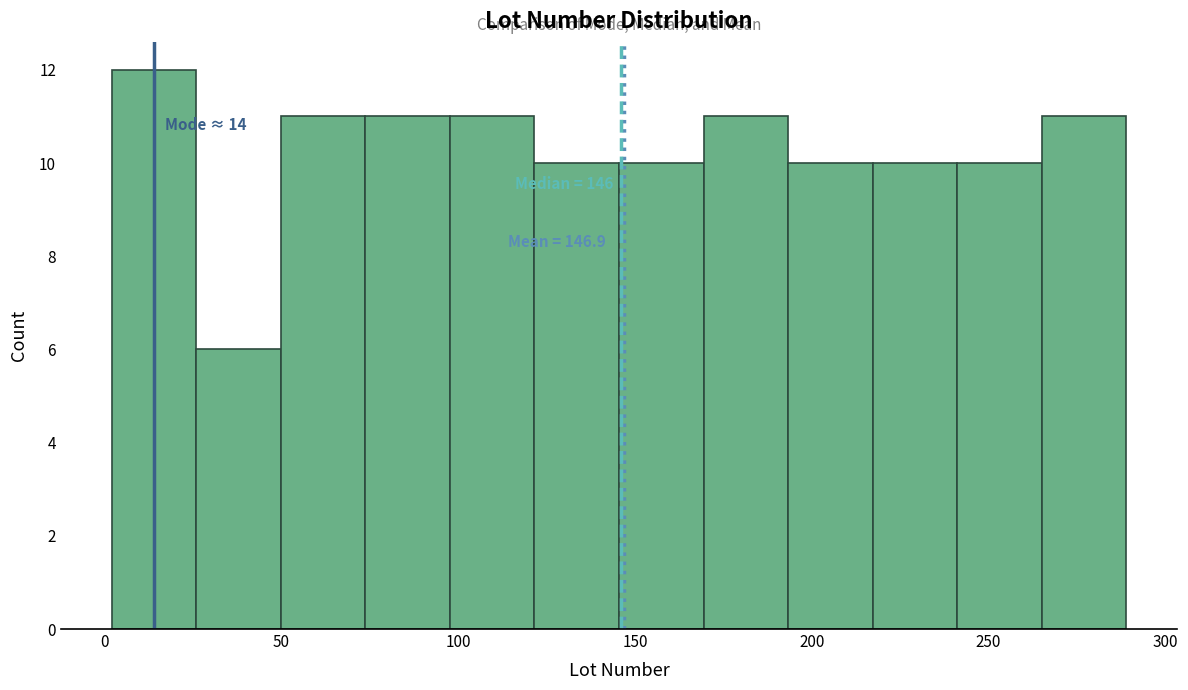

Over which range of the x-axis is the bar tallest?

0 to 25